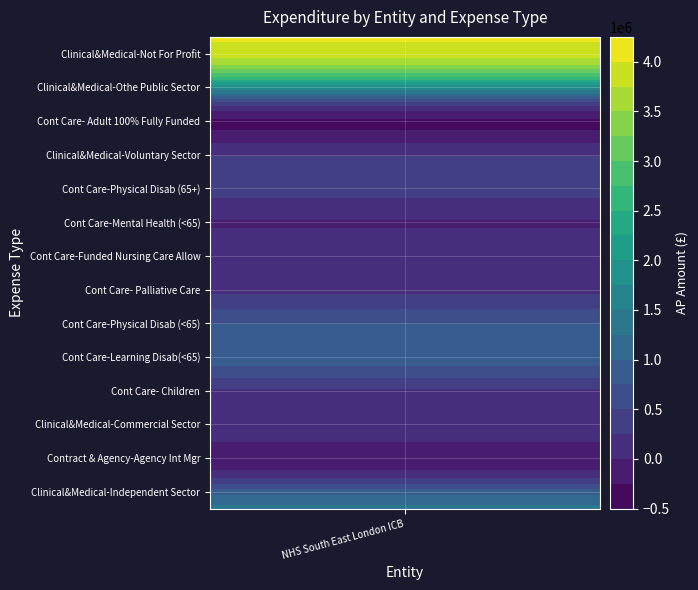

Is it true that the value at Clinical&Medical-Not For Profit is 4012271.0?

True